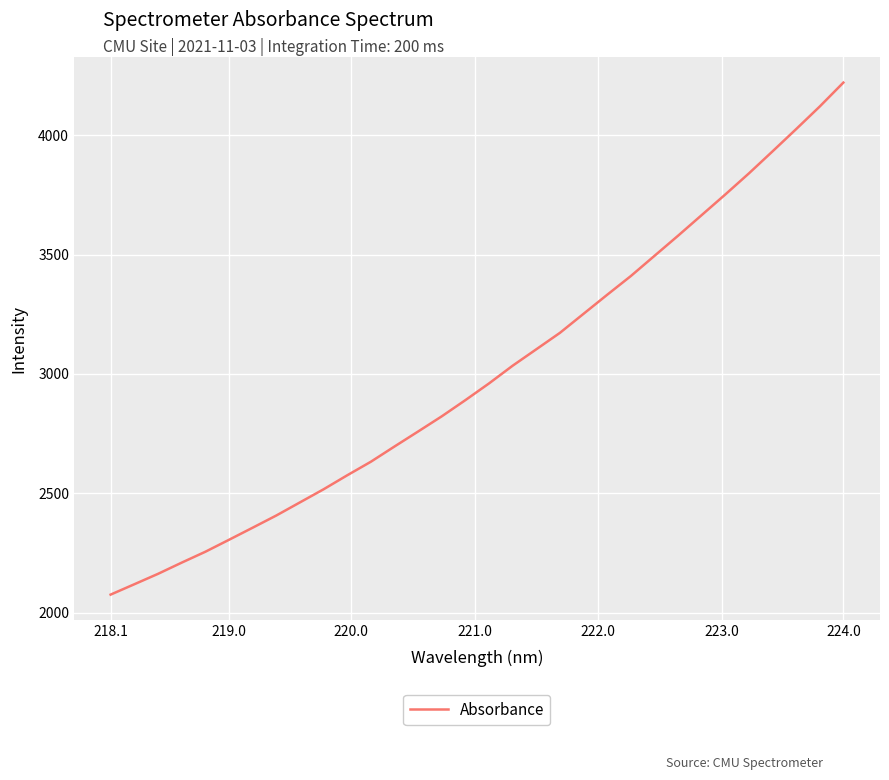

What is the difference between the maximum and minimum values?

2143.8